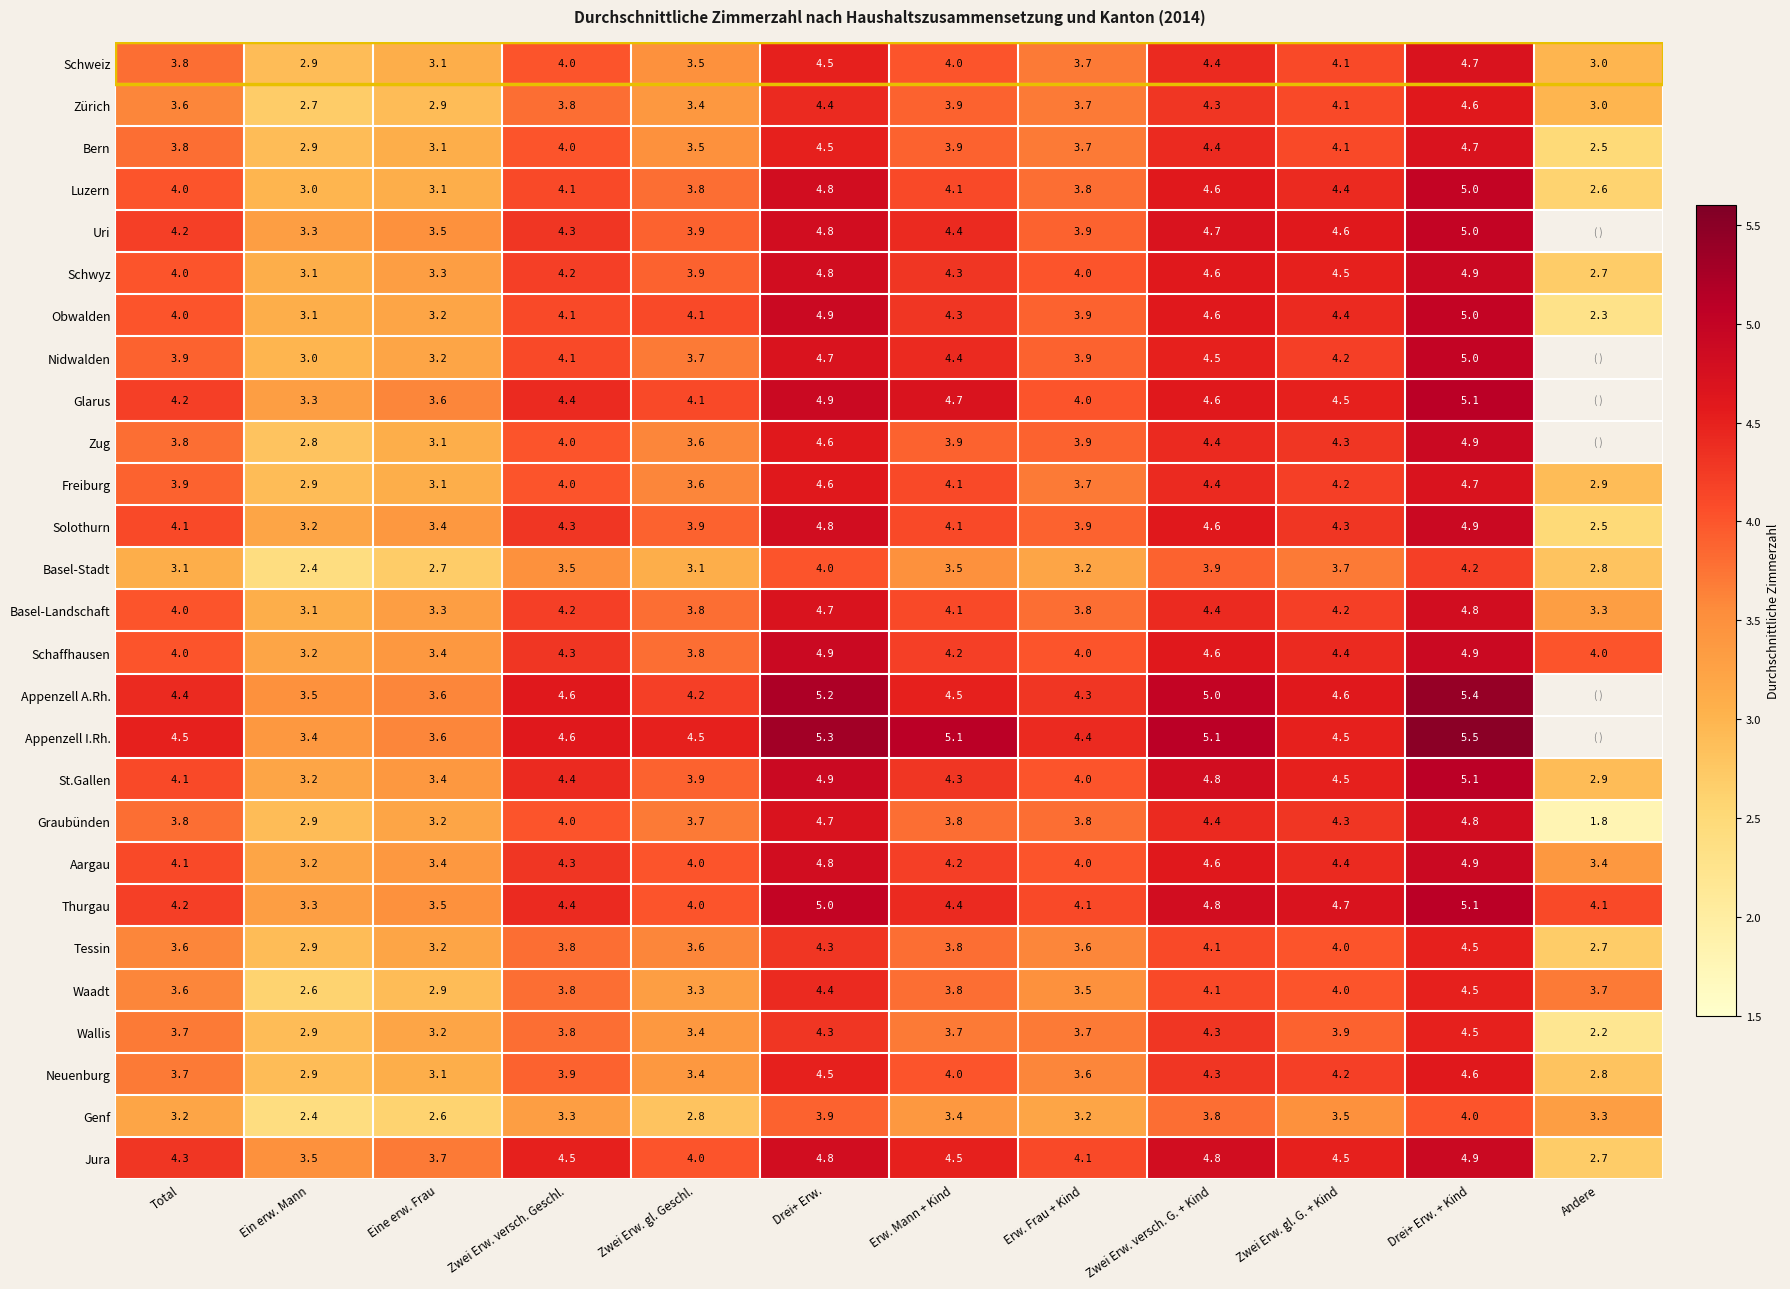

Where is Thurgau nearest to the value 4?

Zwei Erw. gl. Geschl.